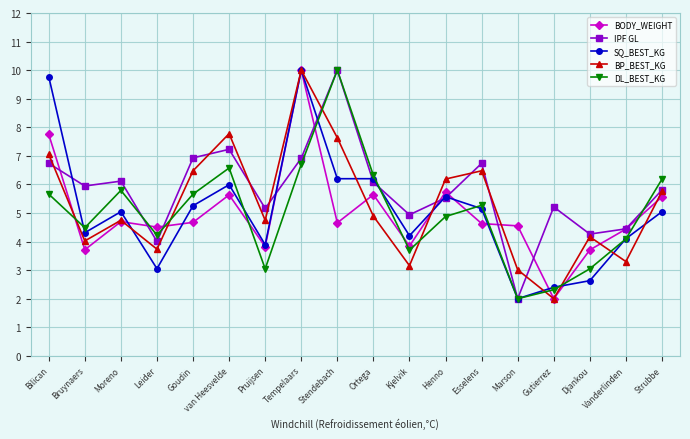

At which category does BODY_WEIGHT reach its first local peak?

Moreno